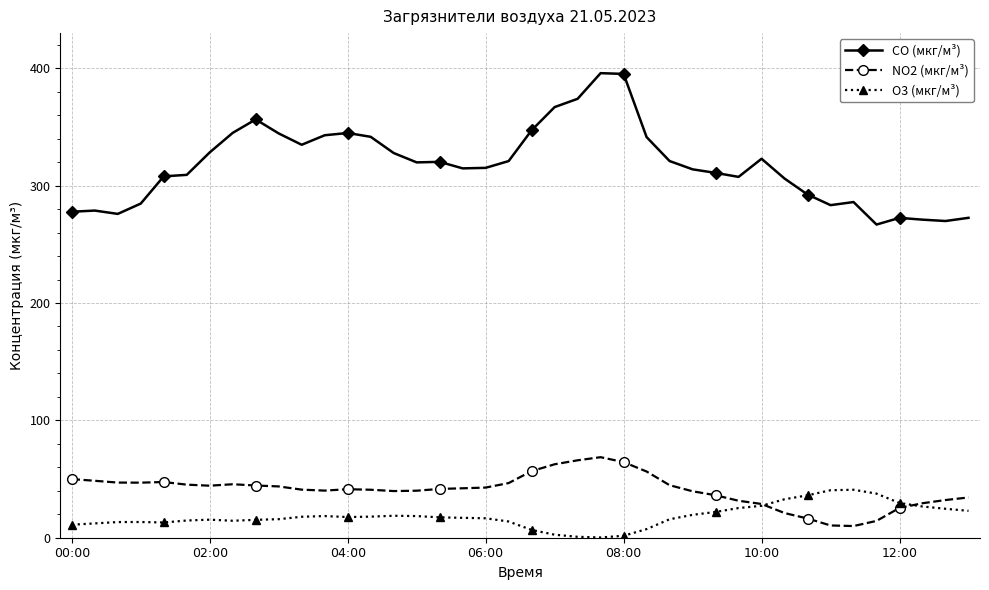

At how many categories does at least one series exceed 164?

40